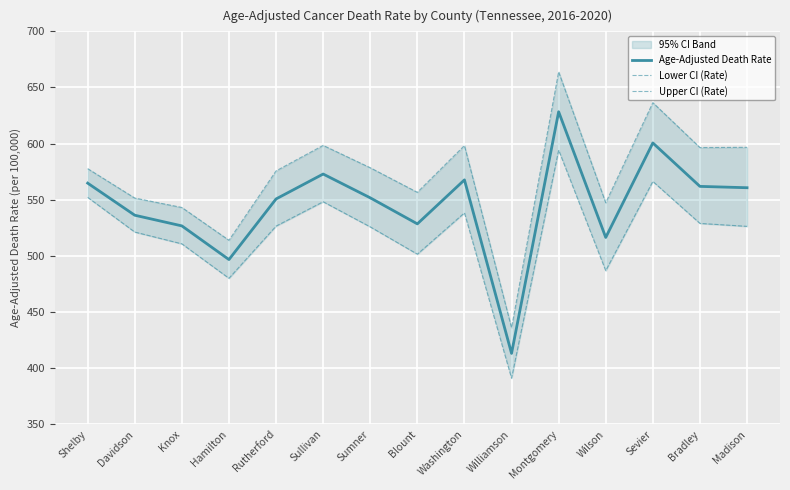

What value does the Lower CI (Rate) series have at Rutherford?

526.5